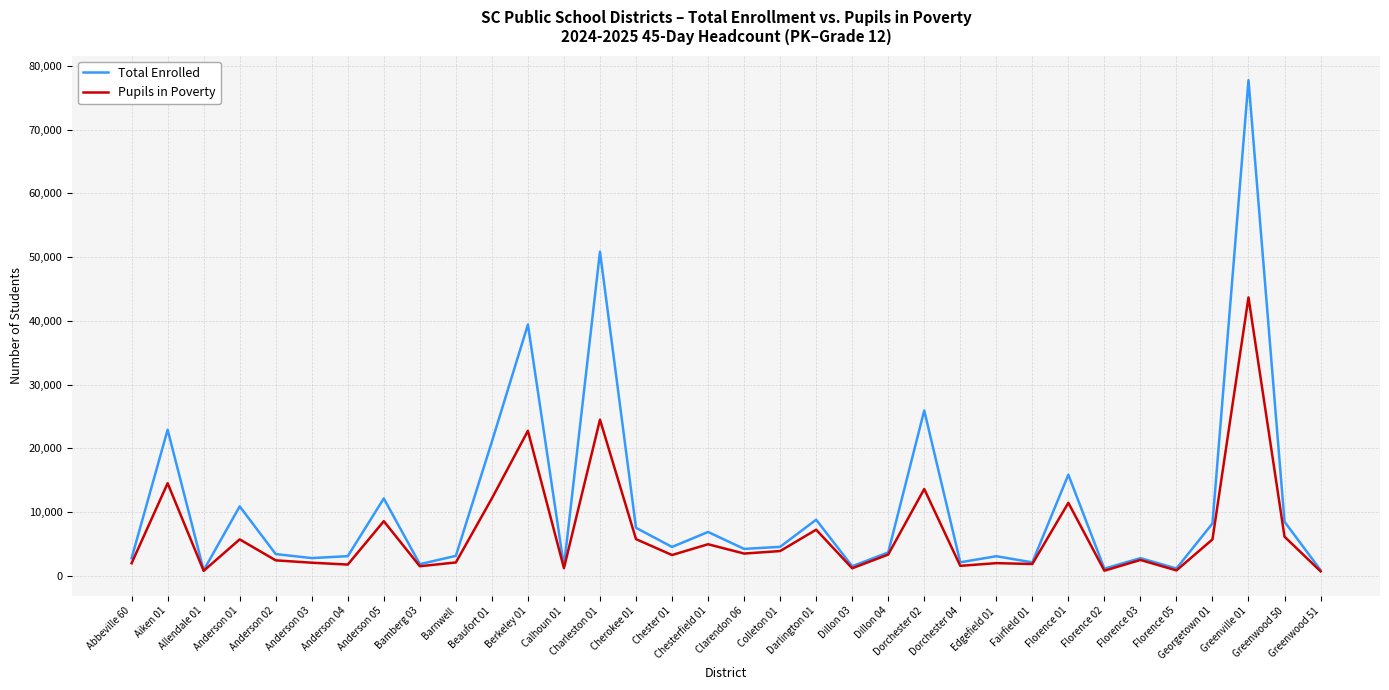

At how many categories does at least one series exceed 16249?

6